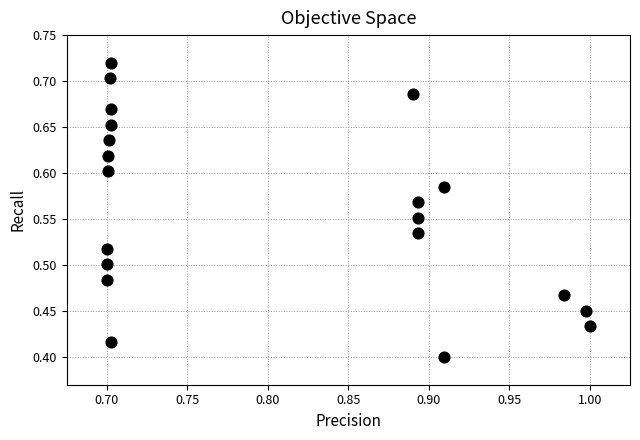

What is the range of X values (max minus min)?

0.3